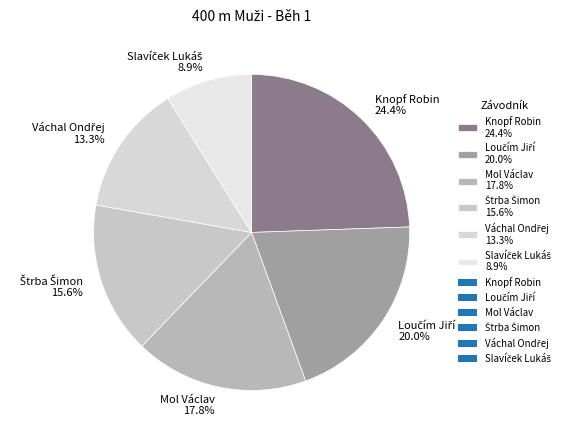

Does Mol Václav 17.8% represent more than half of the total?

No